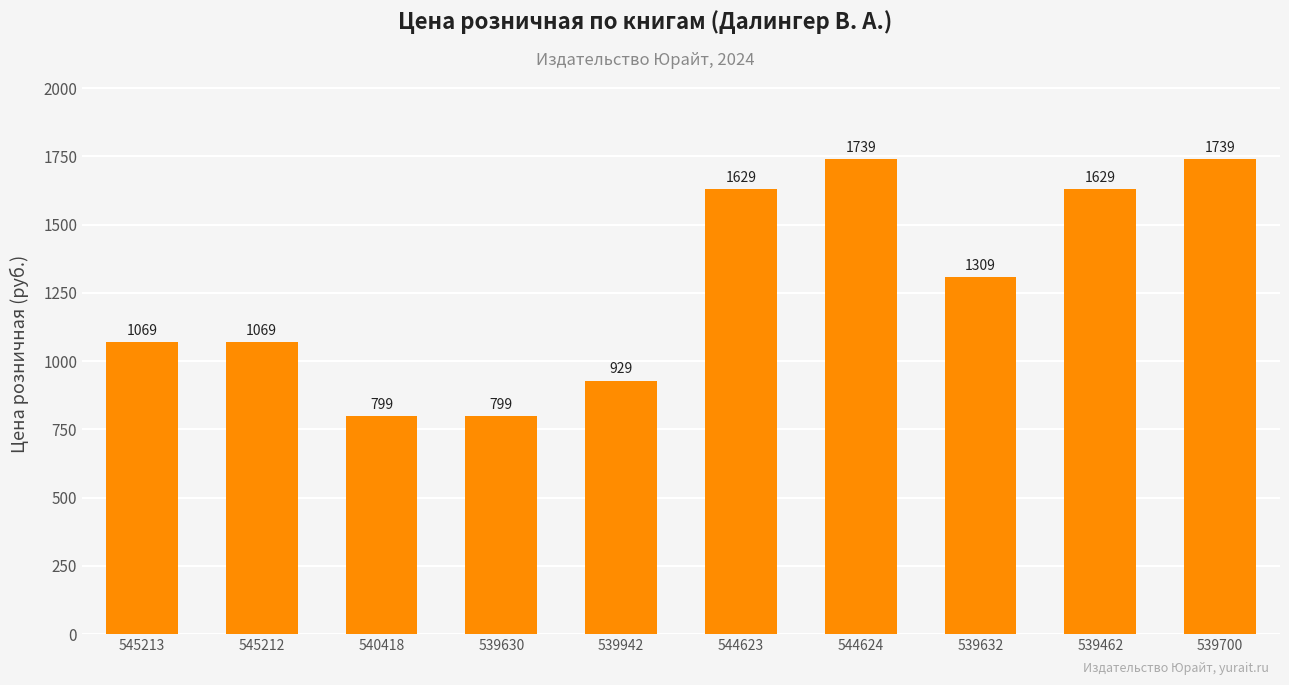

What is the label of the 2nd bar from the right?

539462